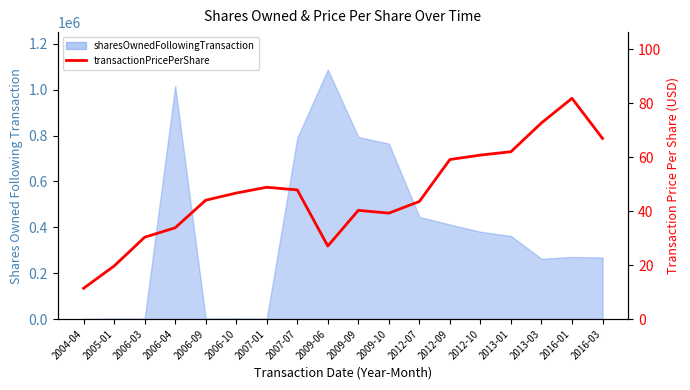

Count the number of categories in the chart.

18